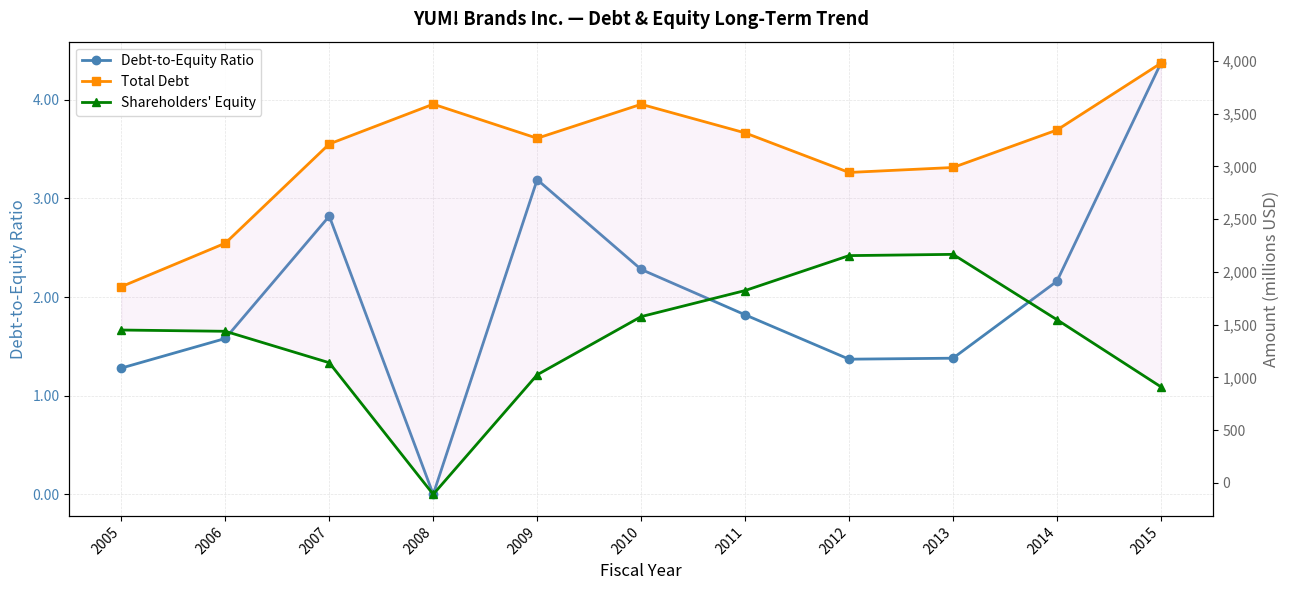

List the labels in order of Total Debt value, smallest first.

2005, 2006, 2012, 2013, 2007, 2009, 2011, 2014, 2010, 2008, 2015